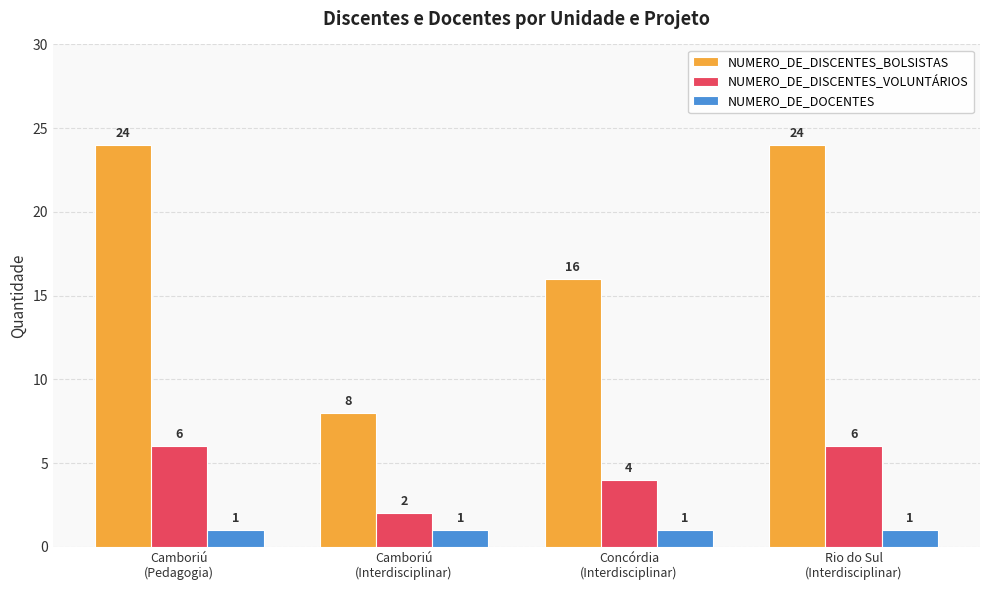

How many groups of bars are there?

4